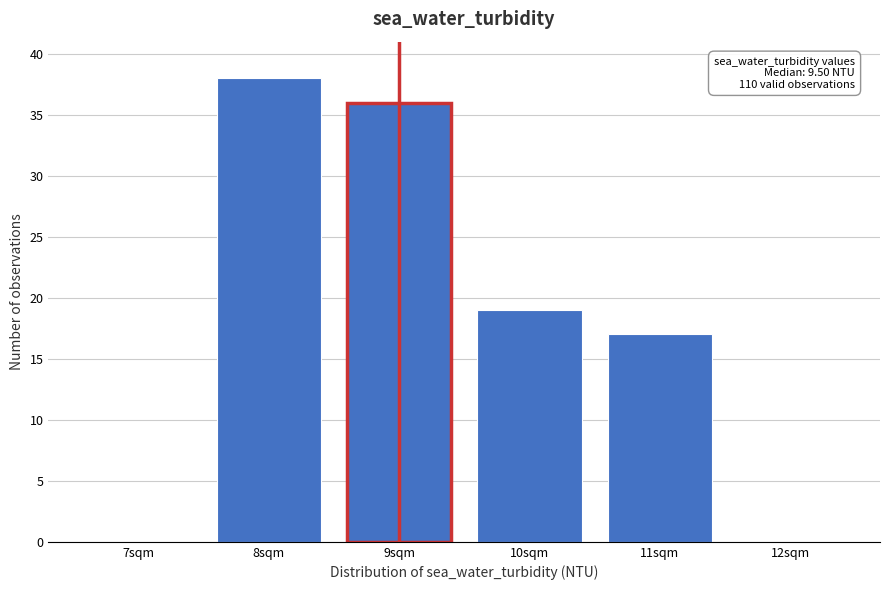

Reading left to right, list all the values displayed in this chart.

7sqm=0	8sqm=38	9sqm=36	10sqm=19	11sqm=17	12sqm=0